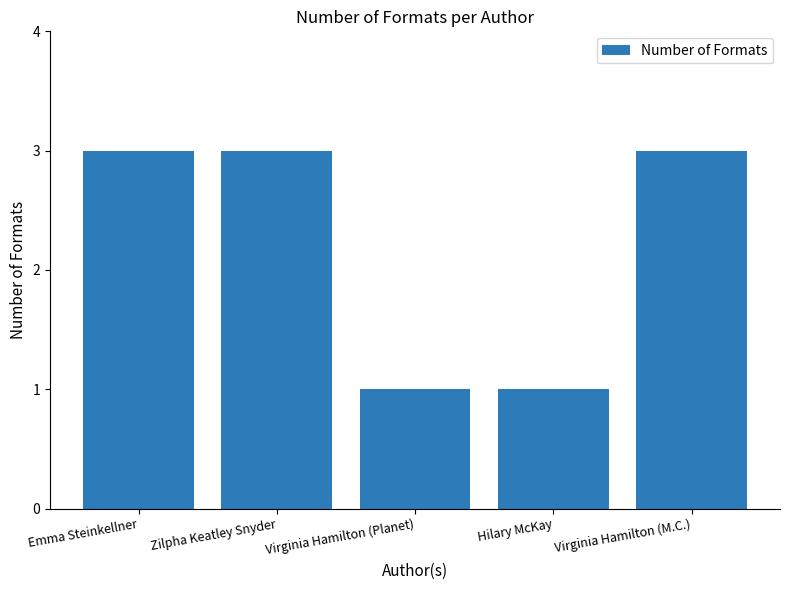

Reading left to right, transcribe all the data shown in this chart.

3	3	1	1	3